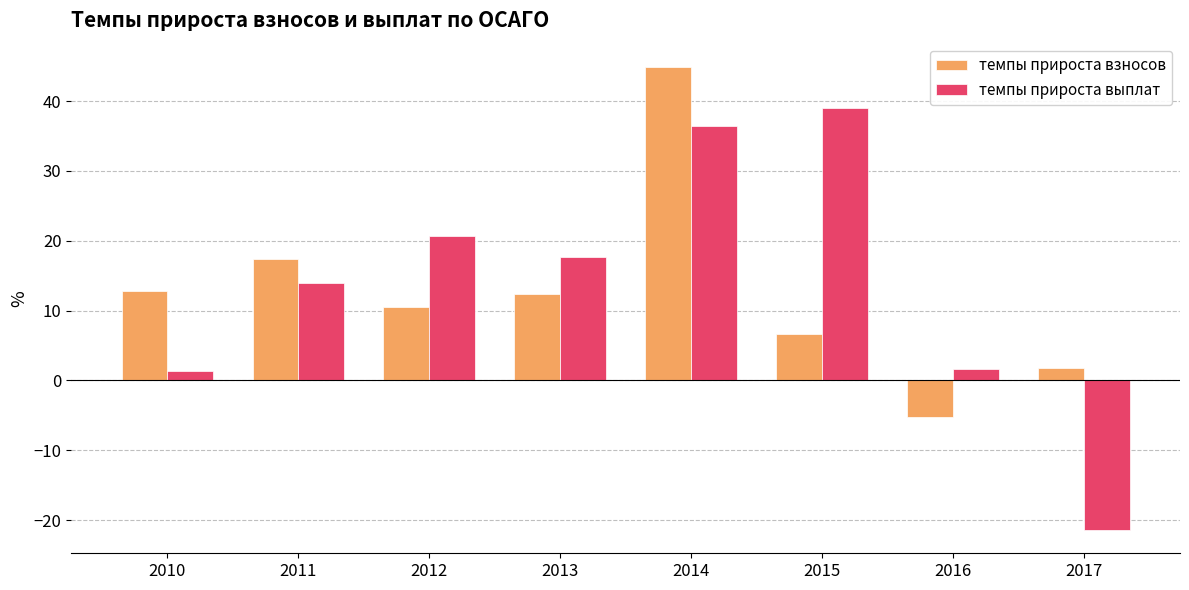

The value of темпы прироста взносов at 2010 is 4.6. True or false?

False